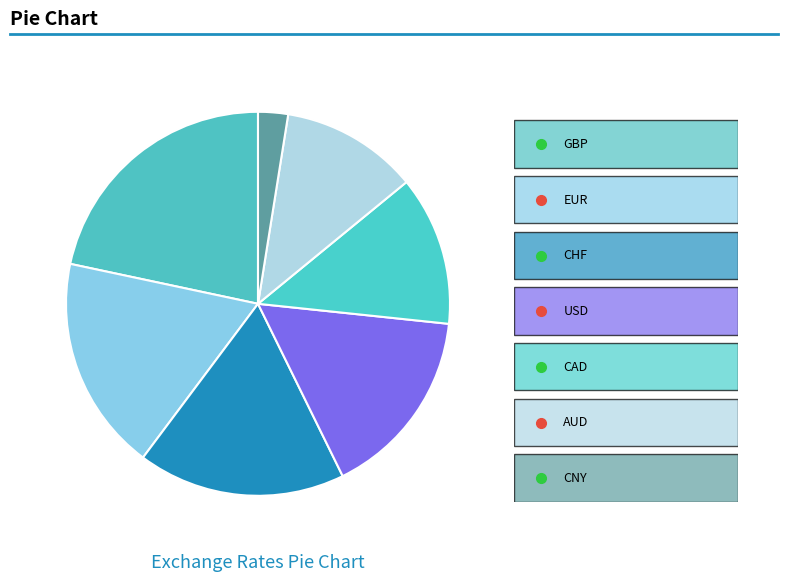

Count the number of slices in the pie.

7